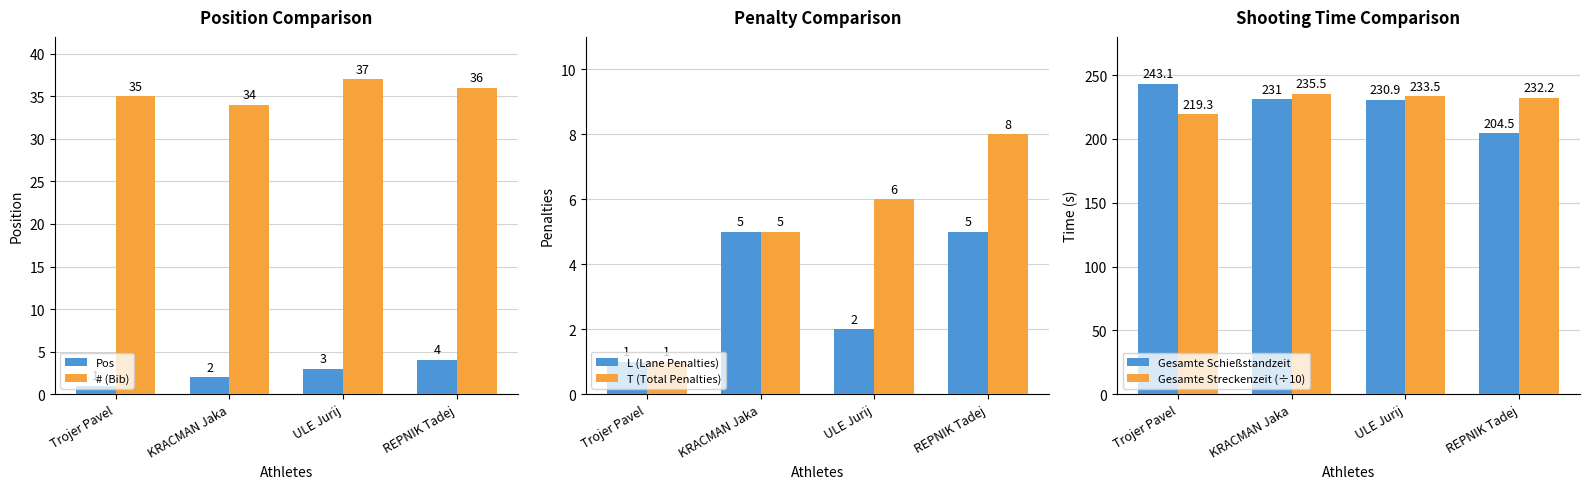

The T (Total Penalties) series shows 8.0 at REPNIK Tadej. True or false?

True